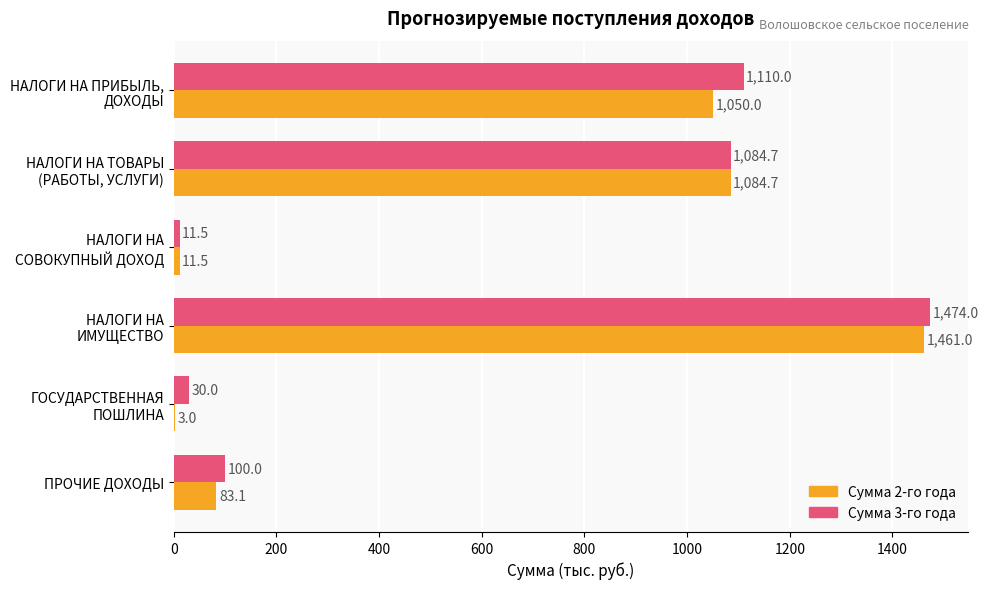

Is it true that Сумма 2-го года equals 143.6 at ПРОЧИЕ ДОХОДЫ?

False